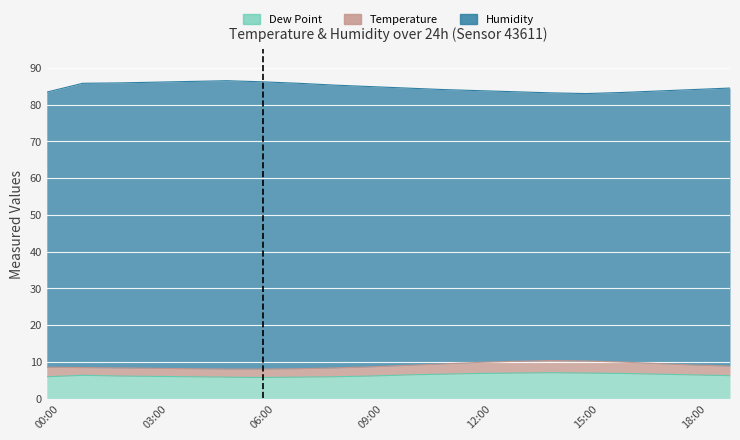

What is the label of the 5th point from the right?

15:00